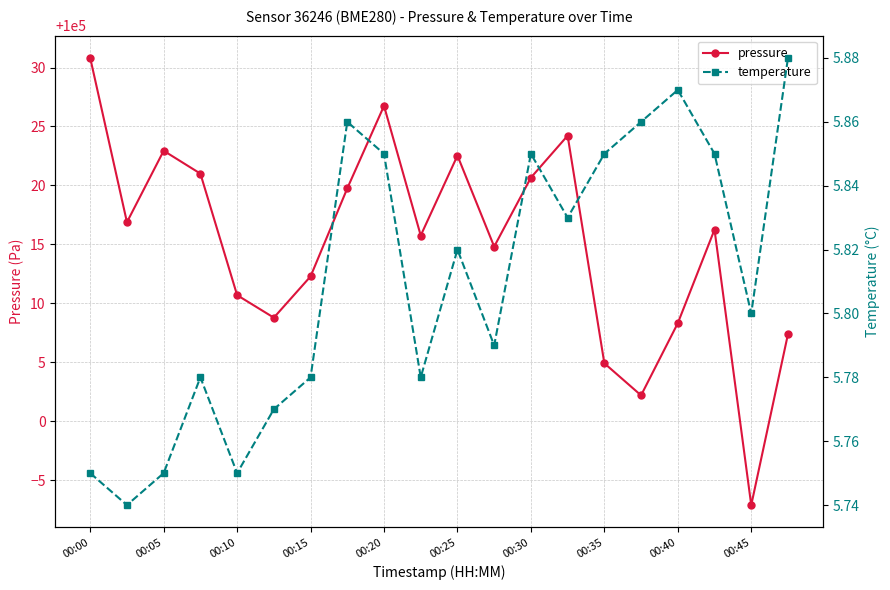

How many interior local valleys does the temperature series have?

6